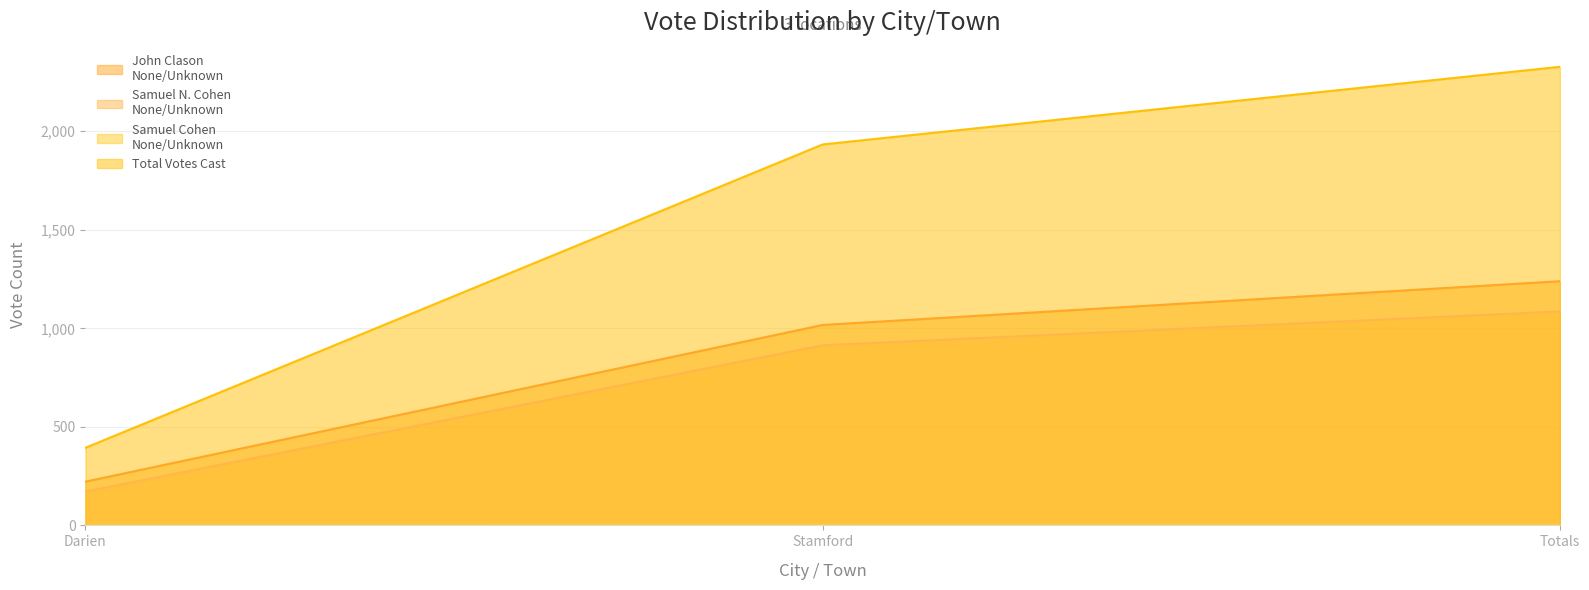

What is the minimum value for Total Votes Cast?

394